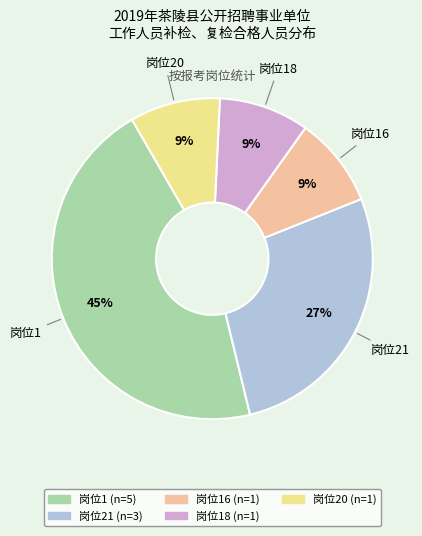

To the nearest percent, what is the average slice percentage?

20%